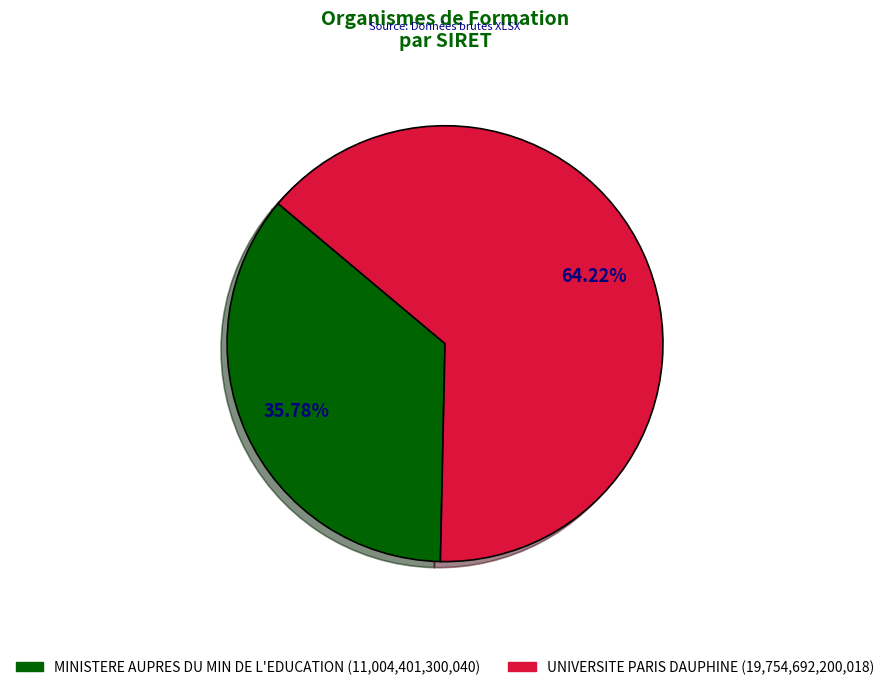

How many slices are in this pie chart?

2